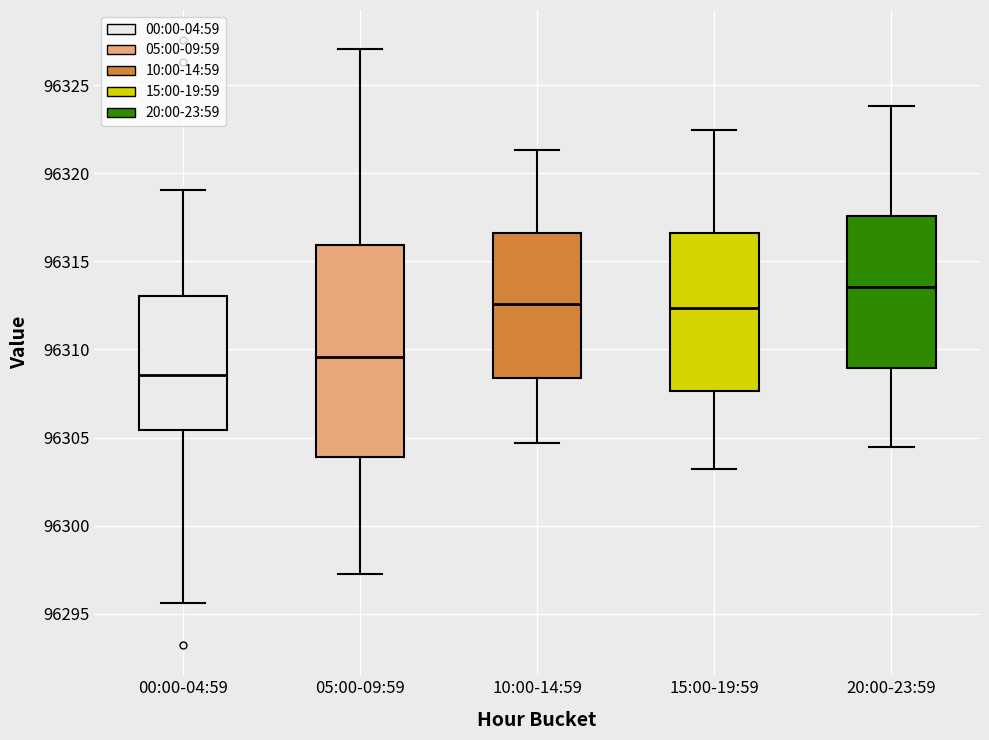

Reading left to right, read every box against the y-axis: the position of its median line, the range the box covers, and the ends of its whiskers. The values are not printed on the chart, so give them approximately, as read against the axis.

00:00-04:59: median 96308.5, box 96305.5 to 96313.0, whiskers 96295.5 to 96319.0
05:00-09:59: median 96309.5, box 96304.0 to 96316.0, whiskers 96297.5 to 96327.0
10:00-14:59: median 96312.5, box 96308.5 to 96316.5, whiskers 96304.5 to 96321.5
15:00-19:59: median 96312.5, box 96307.5 to 96316.5, whiskers 96303.0 to 96322.5
20:00-23:59: median 96313.5, box 96309.0 to 96317.5, whiskers 96304.5 to 96324.0